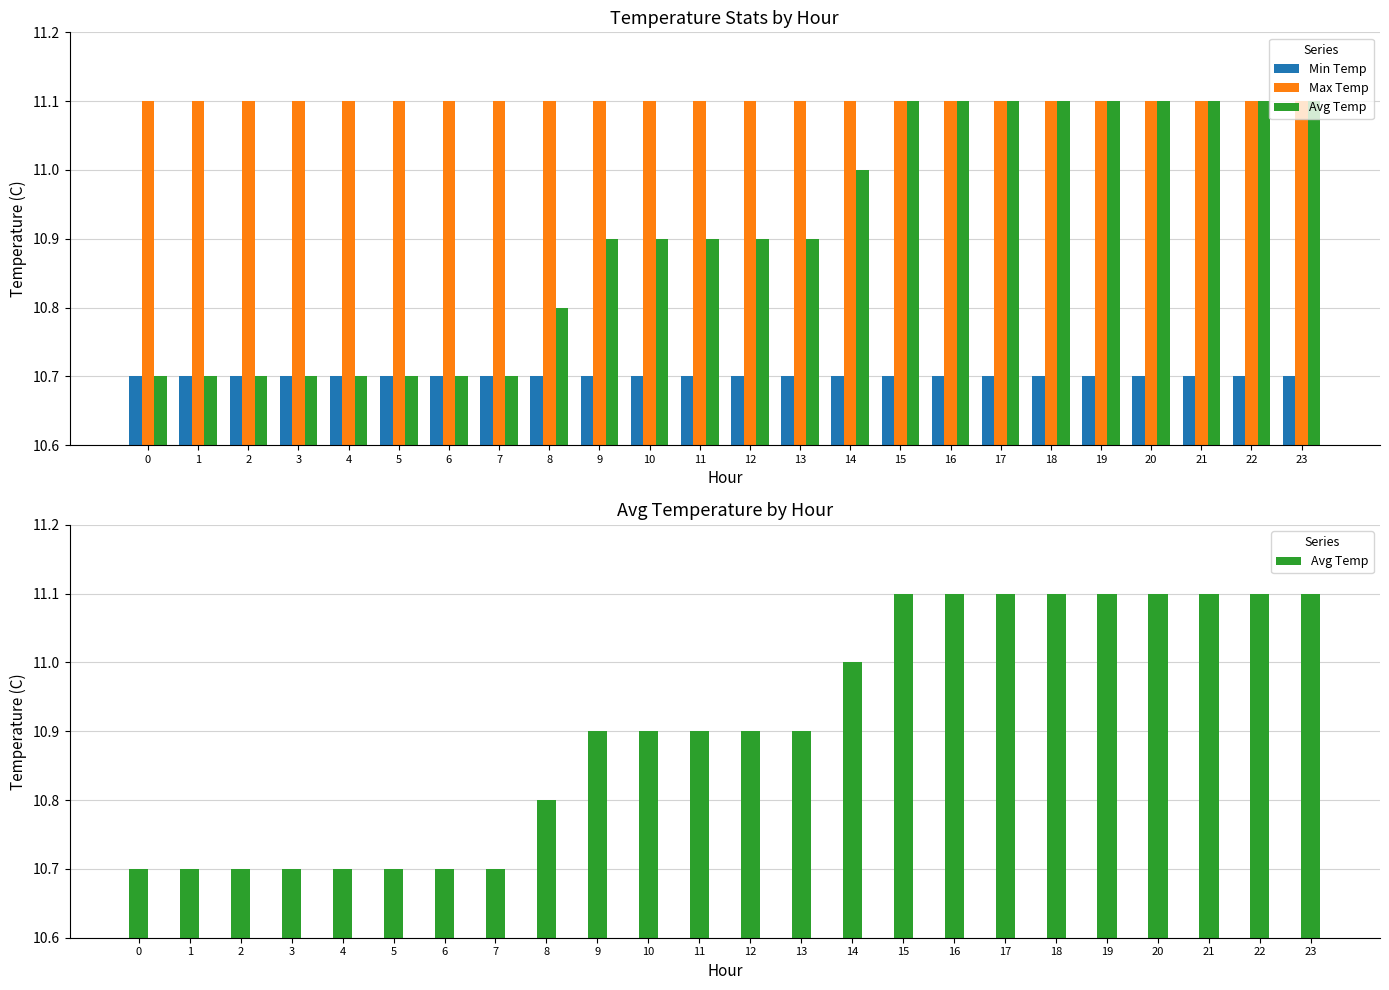

Between 13 and 22, which series saw the biggest shift?

Avg Temp